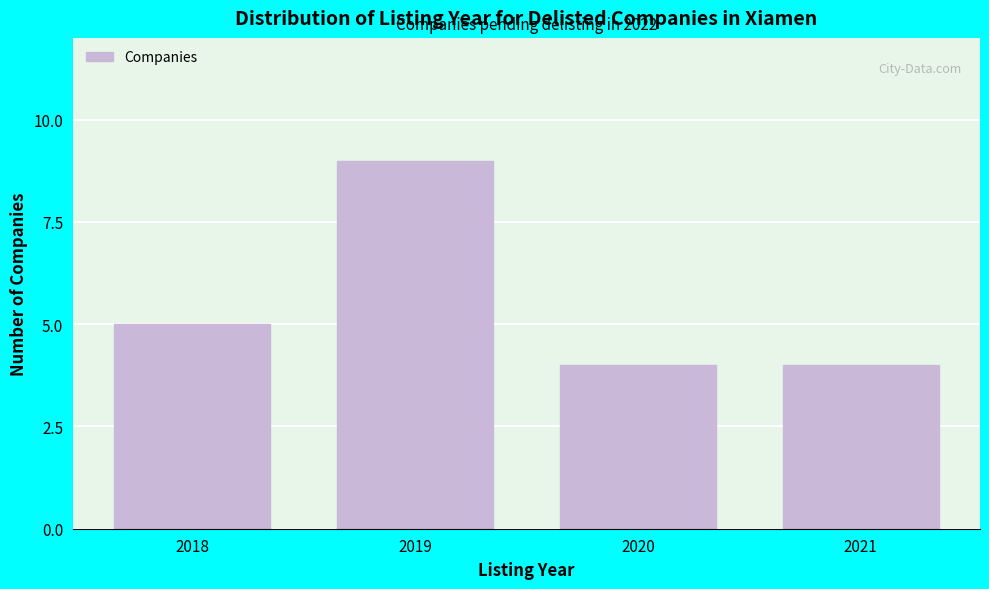

Reading left to right, list all the values displayed in this chart.

2018=5	2019=9	2020=4	2021=4